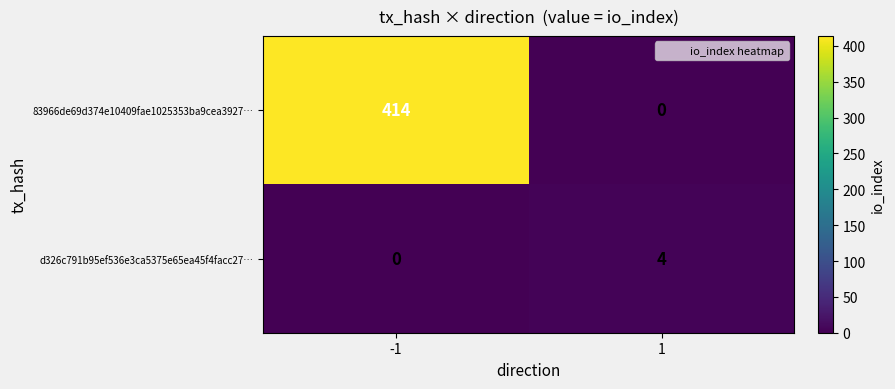

True or false: d326c791b95ef536e3ca5375e65ea45f4facc27… has a value of 4 at 1.

True